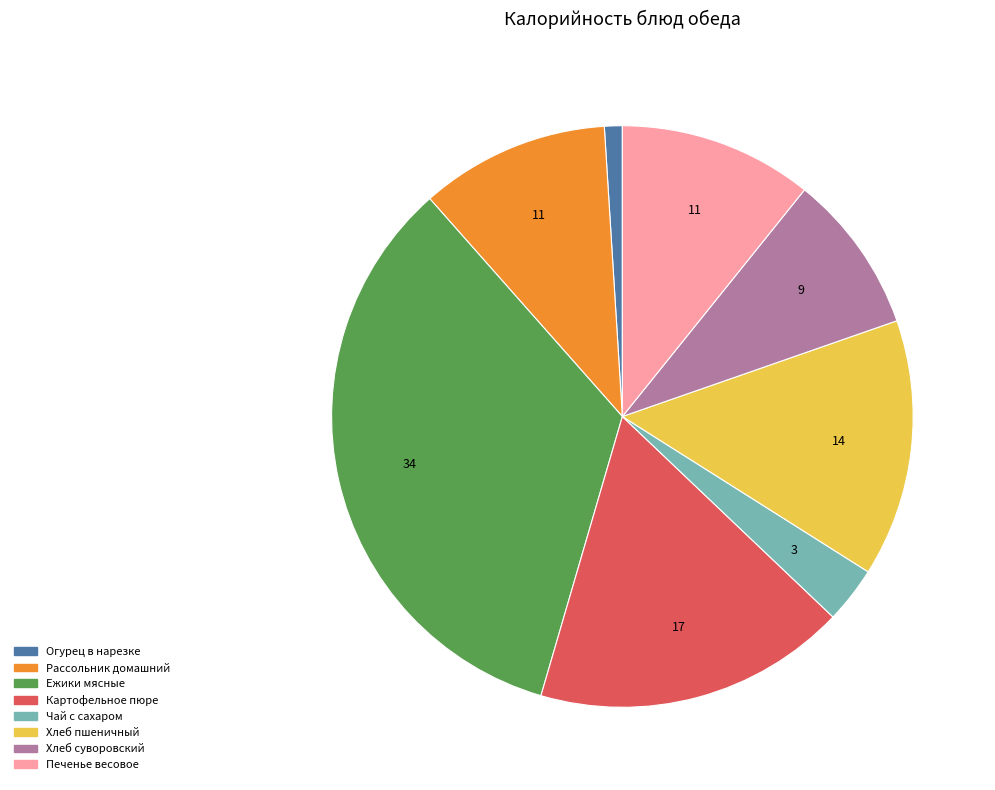

How many slices are in this pie chart?

8